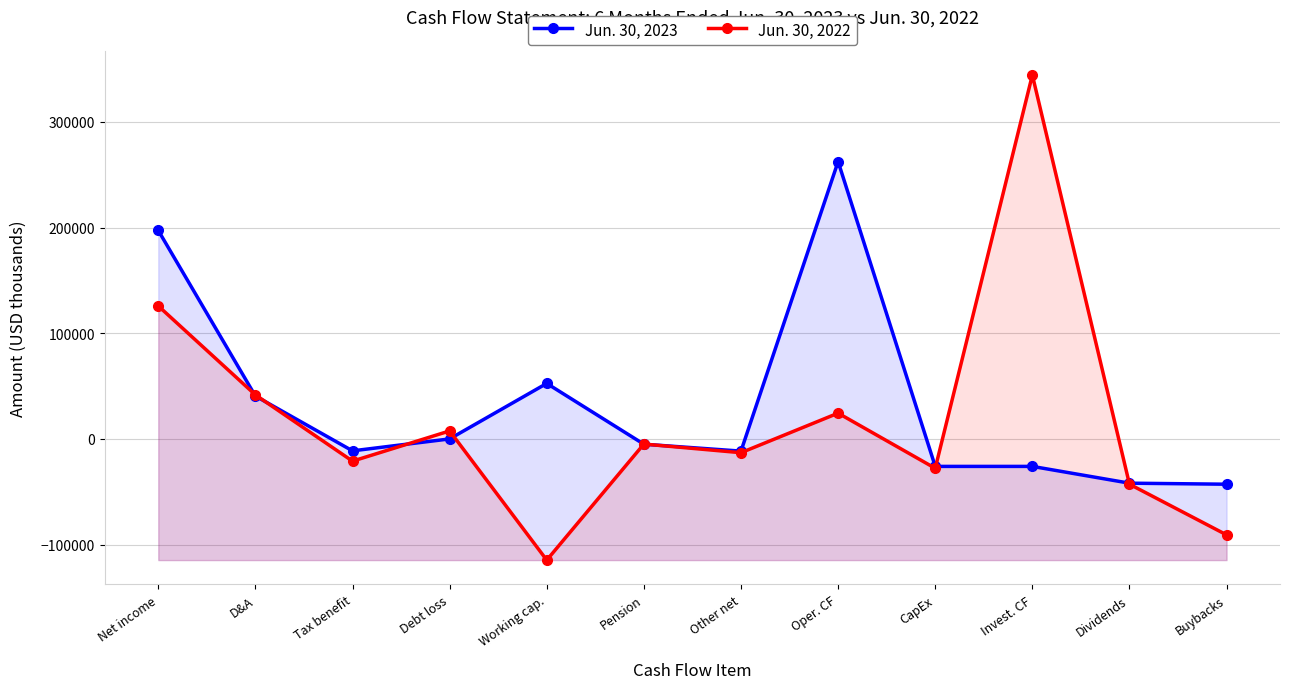

True or false: Jun. 30, 2023 and Jun. 30, 2022 cross at least once.

True